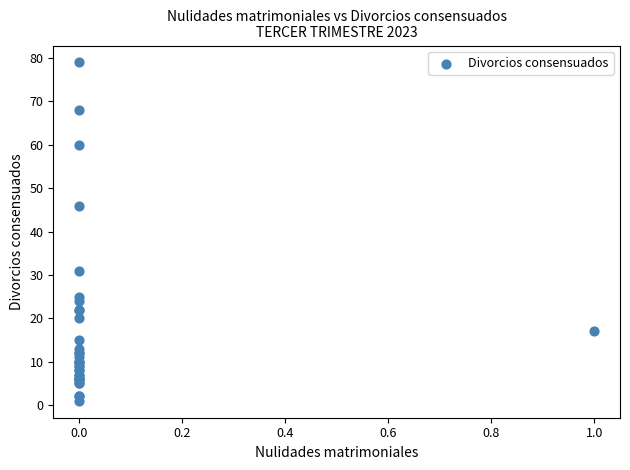

What Y value in the scatter plot is closest to 40?

46